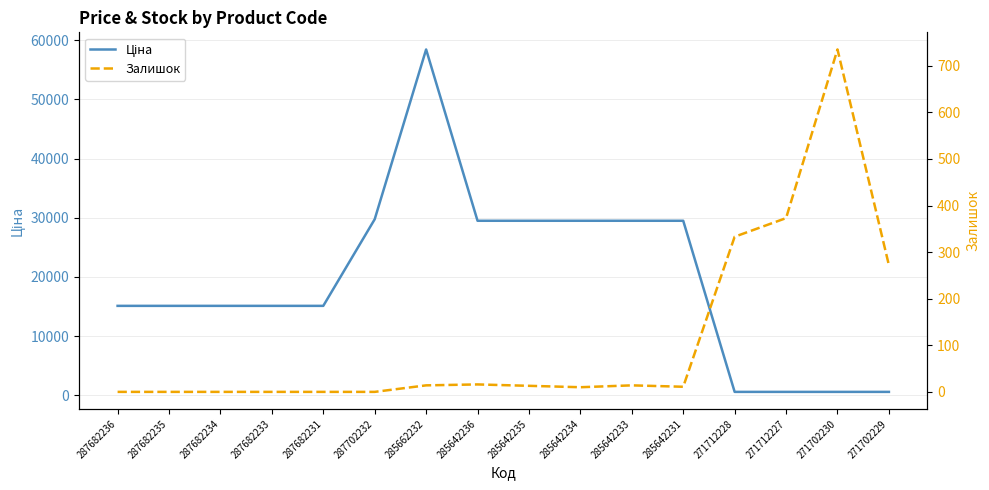

Which has a higher value, 271712227 or 287682231?

287682231